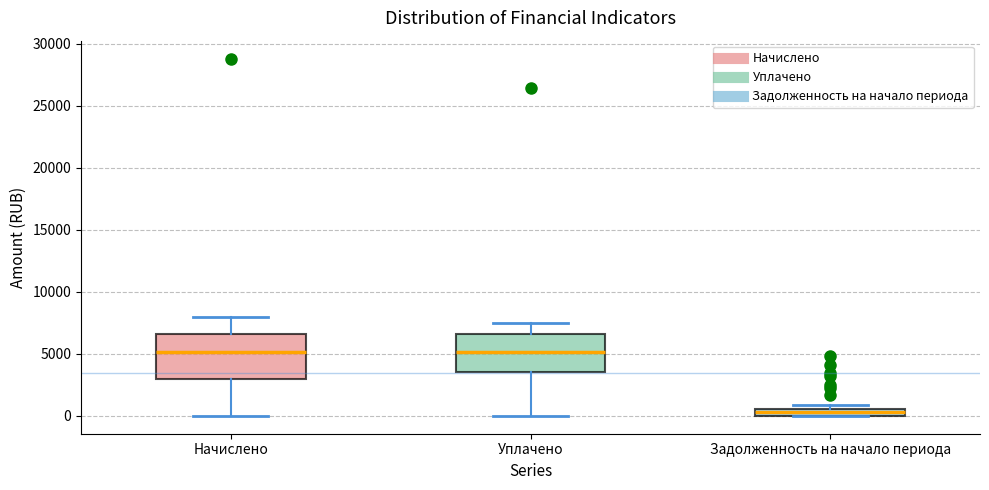

Where is the lower edge of the box for Задолженность на начало периода on the y-axis? The values are not printed on the chart, so give them approximately, as read against the axis.

0